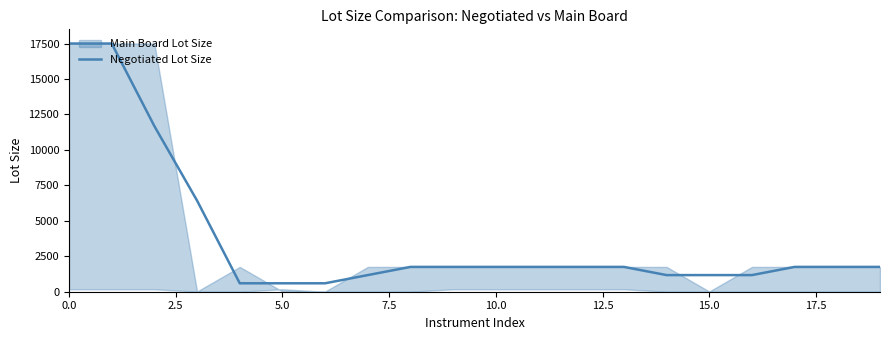

The Negotiated Lot Size series shows 27870.2 at 0.0. True or false?

False